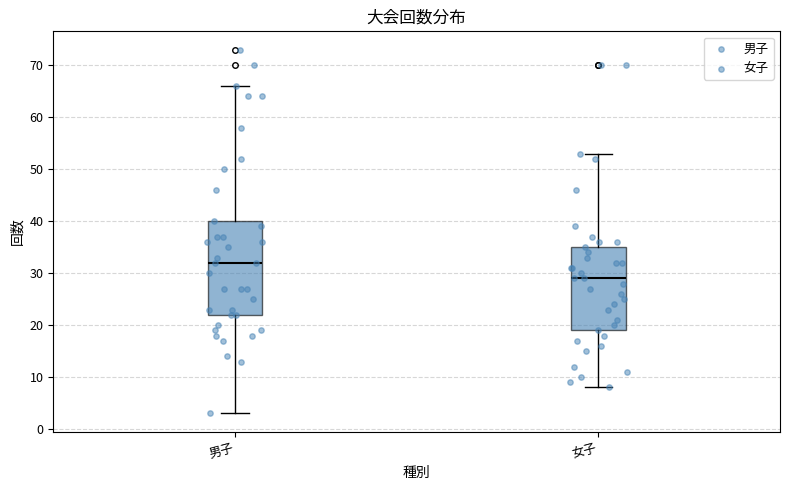

Which box's median line is the highest?

男子